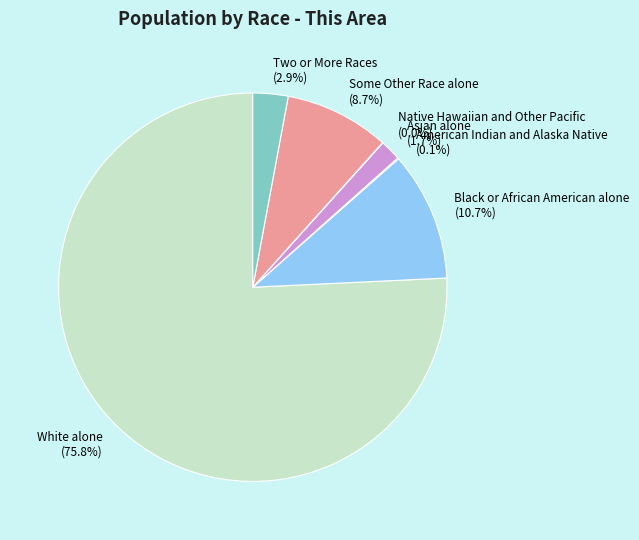

Which slice represents more than half of the pie?

White alone